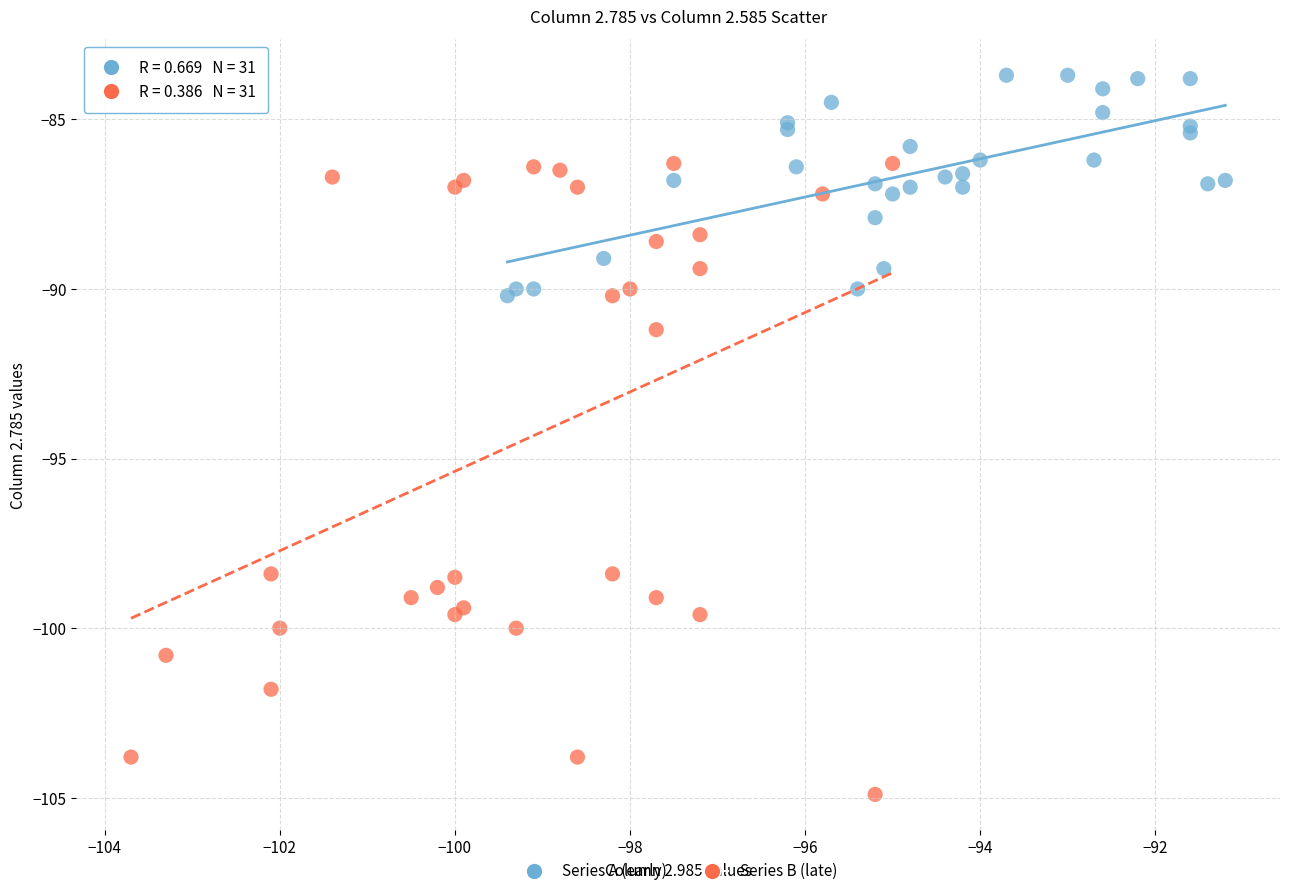

Which series has the widest spread of Y values?

Series B (late)